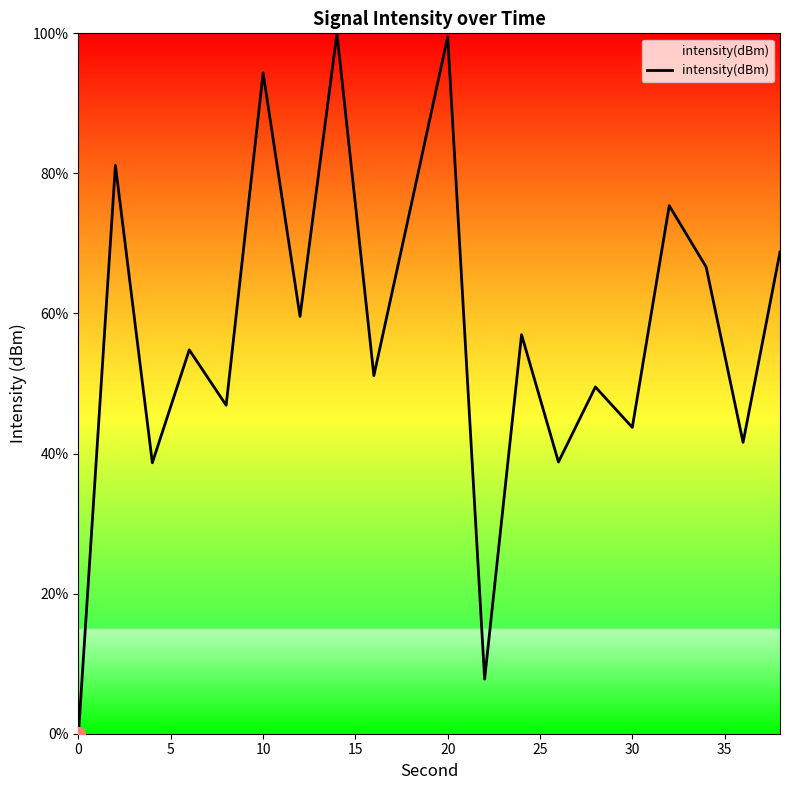

What is the difference between the maximum and minimum values?

100.0